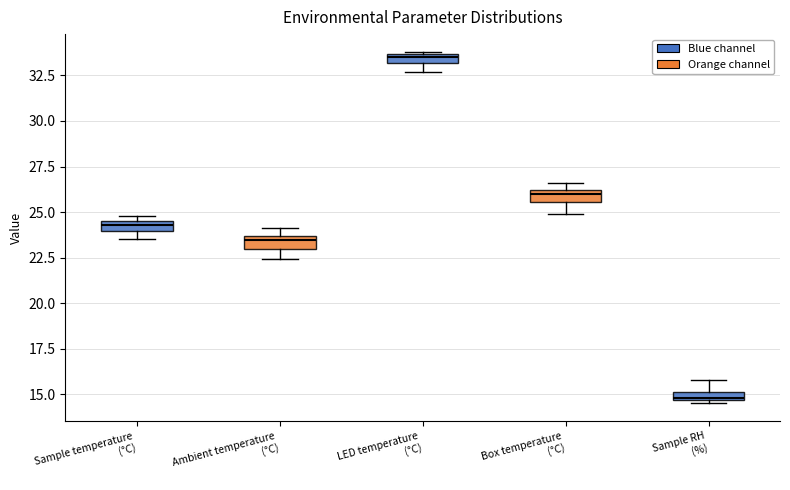

Where is the upper edge of the box for Box temperature (°C) on the y-axis? The values are not printed on the chart, so give them approximately, as read against the axis.

26.0